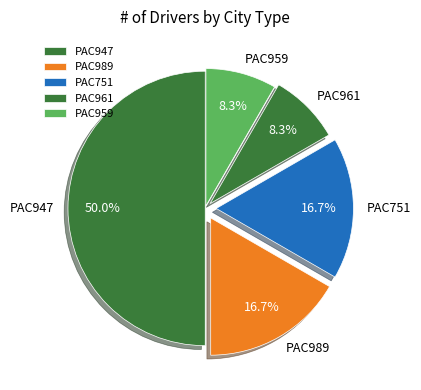

Does PAC751 account for over 50% of the chart?

No